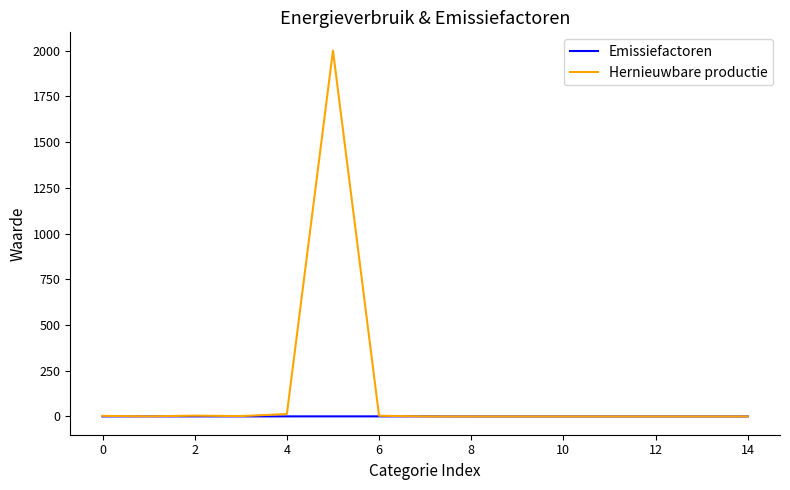

How many lines are shown in the chart?

2